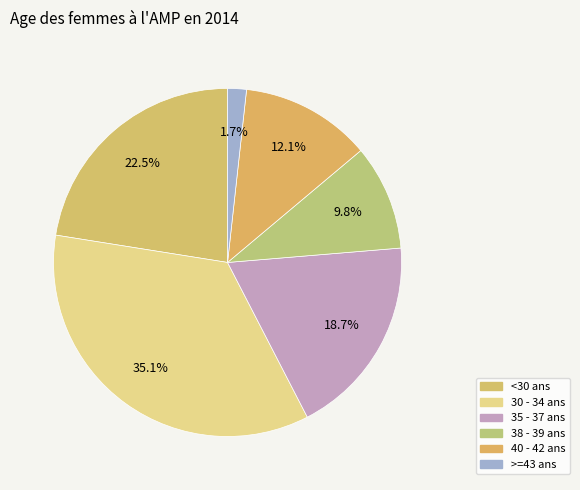

The 38 - 39 ans slice represents 10% of the pie. True or false?

True